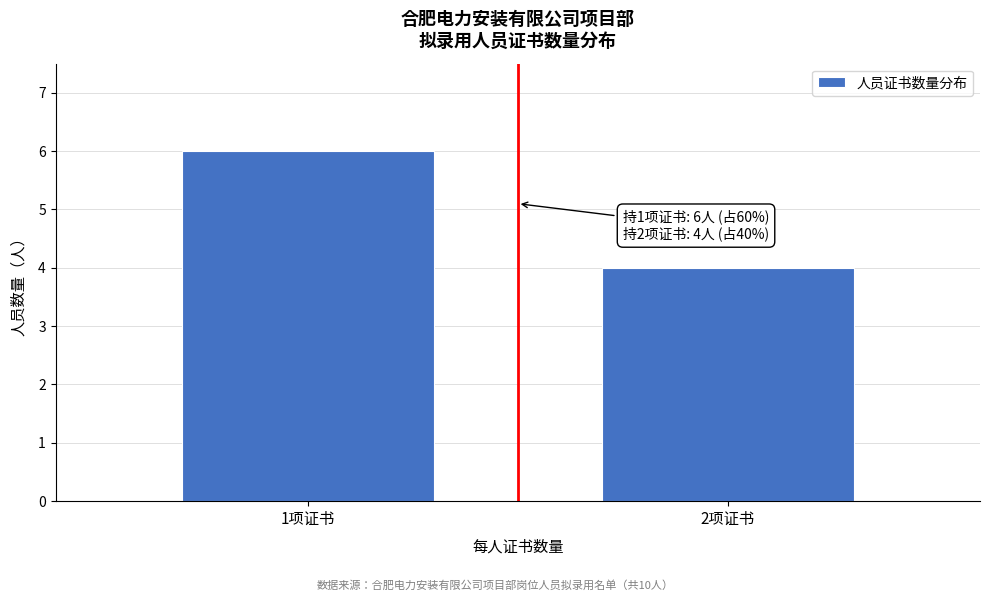

Reading left to right, transcribe all the data shown in this chart.

6	4